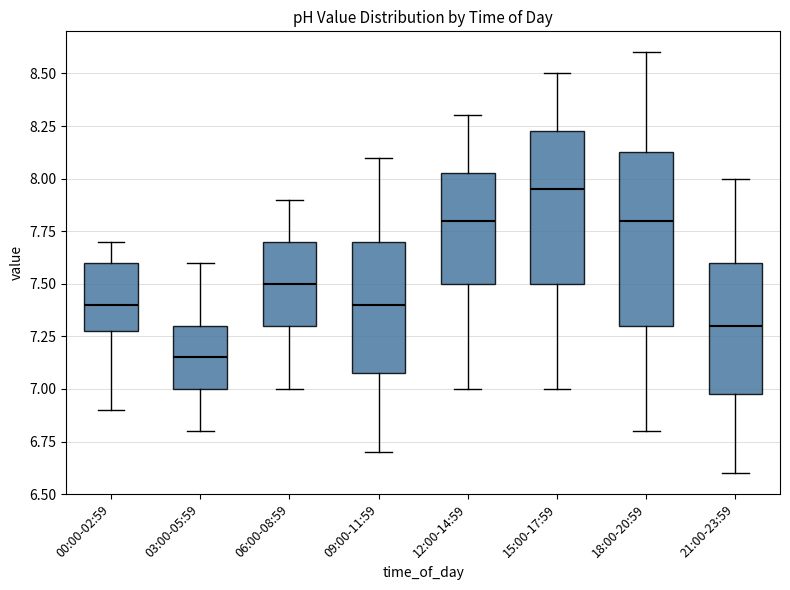

Which box is the tallest, from its lower edge to its upper edge?

18:00-20:59